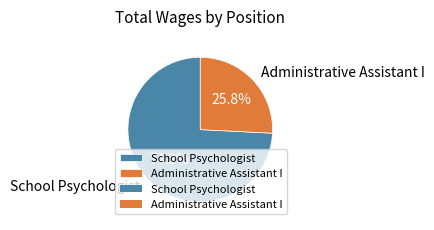

To the nearest percent, what is the average slice percentage?

50%